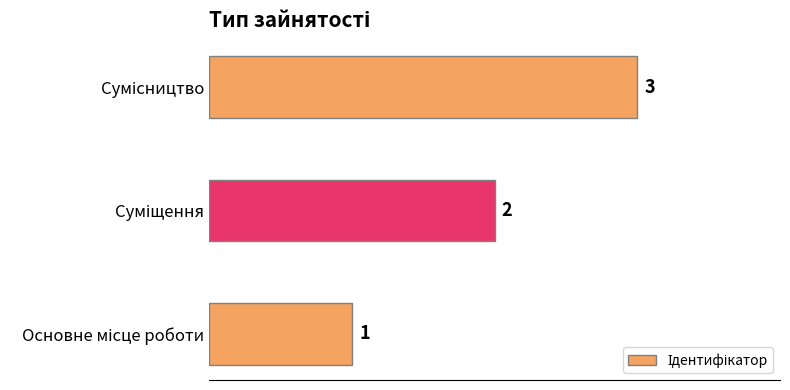

What is the sum of all values?

6